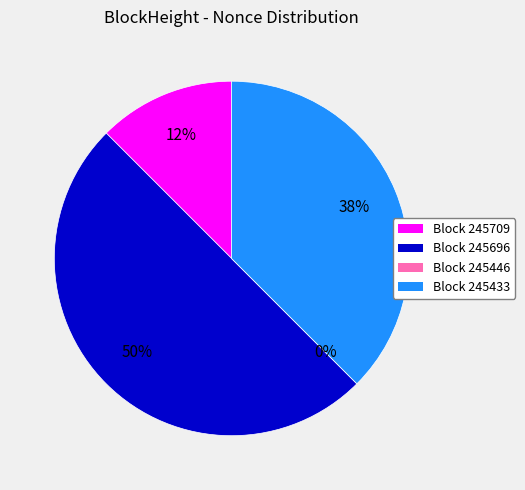

What is the largest slice in the pie chart?

245696